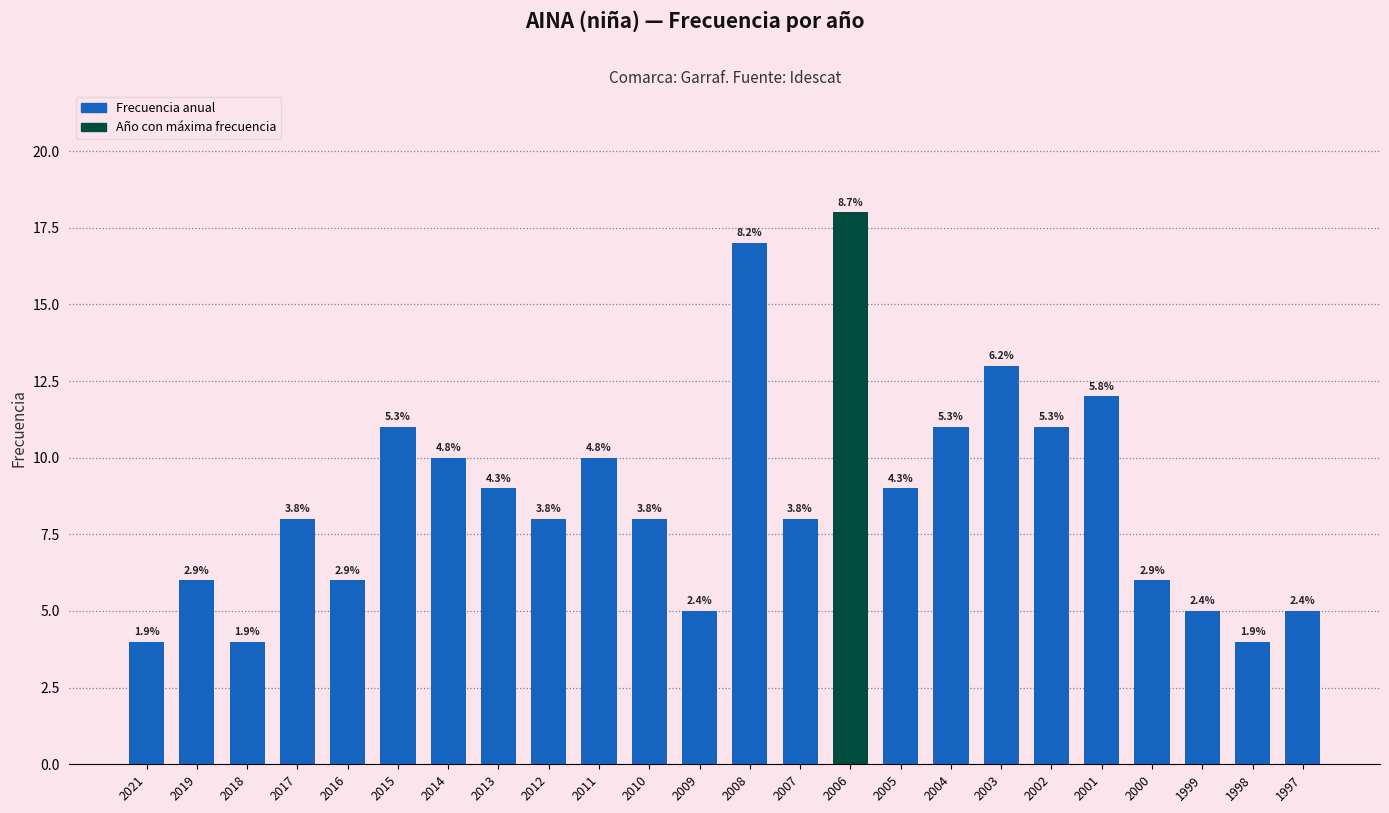

Where is the data nearest to the value 11?

2015